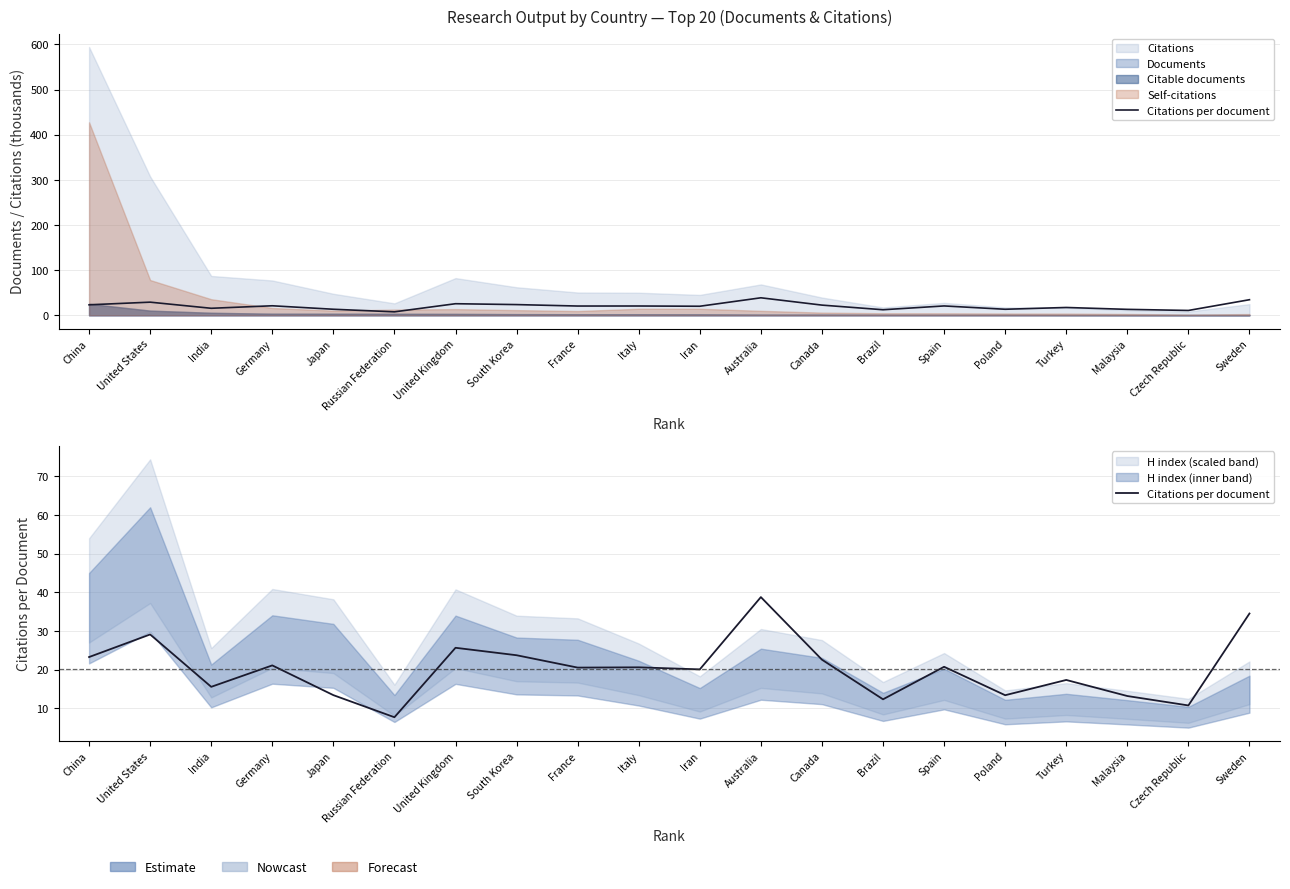

Reading right to left, what are all the values shown in this chart?

Sweden=34.5	Czech Republic=10.7	Malaysia=13.2	Turkey=17.3	Poland=13.4	Spain=20.7	Brazil=12.3	Canada=22.6	Australia=38.8	Iran=20.1	Italy=20.6	France=20.5	South Korea=23.7	United Kingdom=25.6	Russian Federation=7.7	Japan=13.4	Germany=21.1	India=15.5	United States=29.1	China=23.2